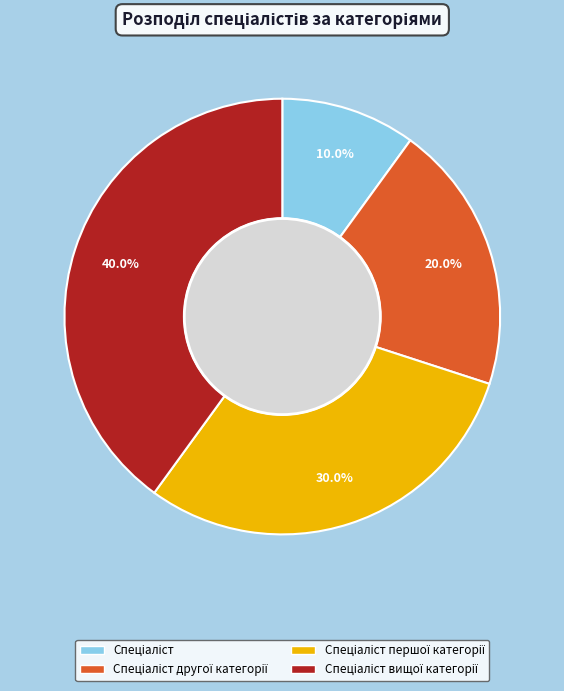

Does any single category account for the majority?

No